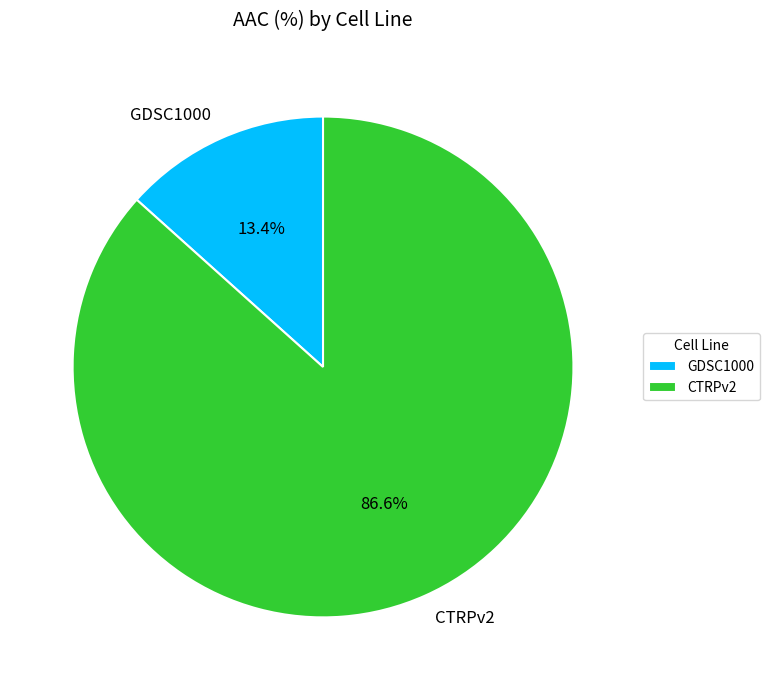

How many slices are in this pie chart?

2